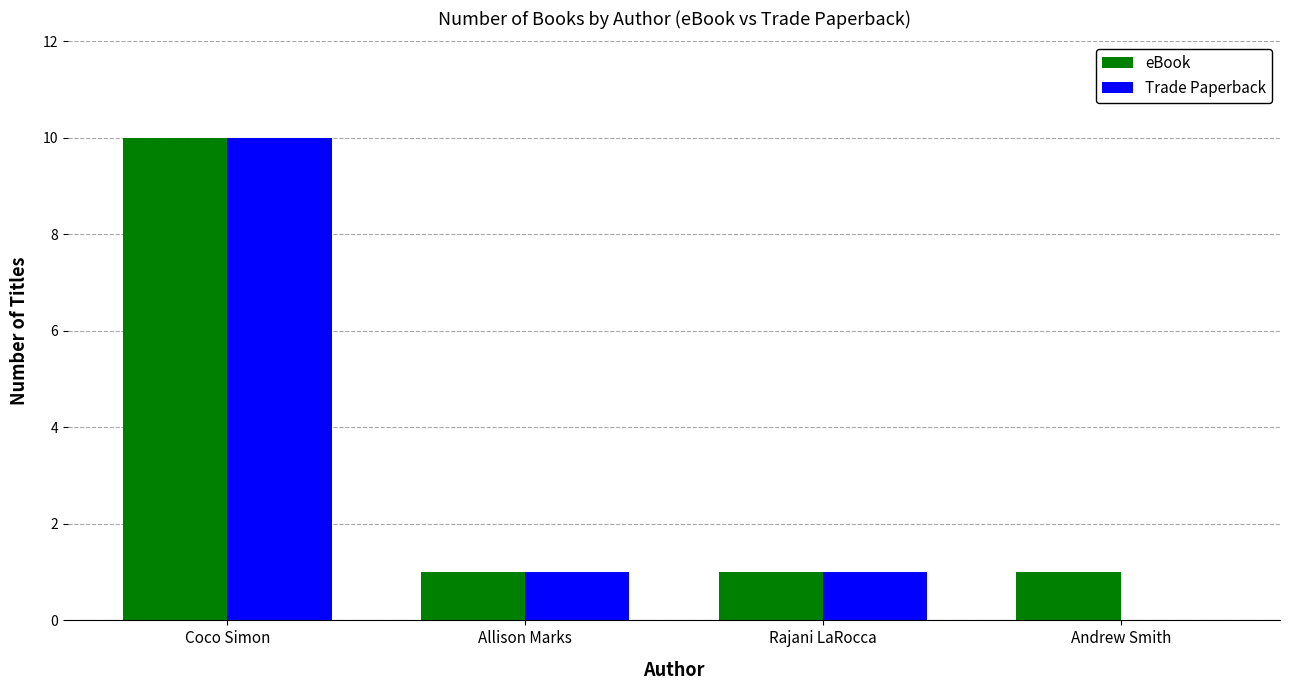

Which series has the largest total across all categories?

eBook